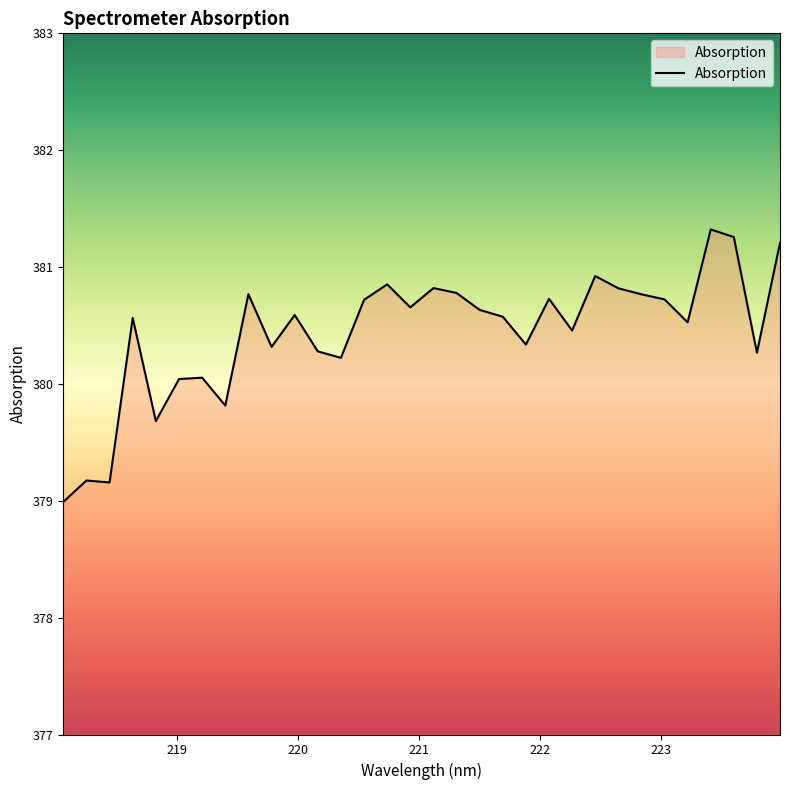

What is the maximum value shown in the chart?

381.3